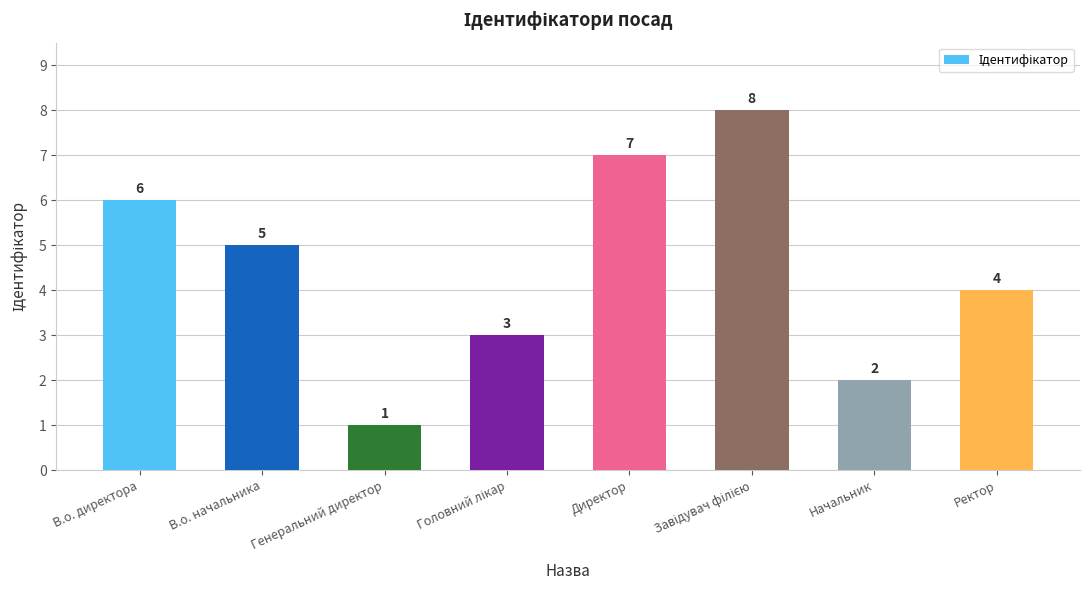

Reading left to right, extract all data points from this chart.

6	5	1	3	7	8	2	4